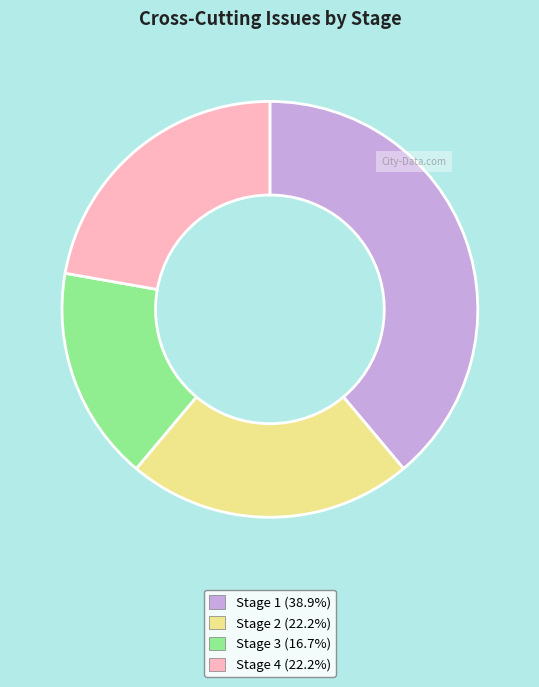

How many slices are in this pie chart?

4